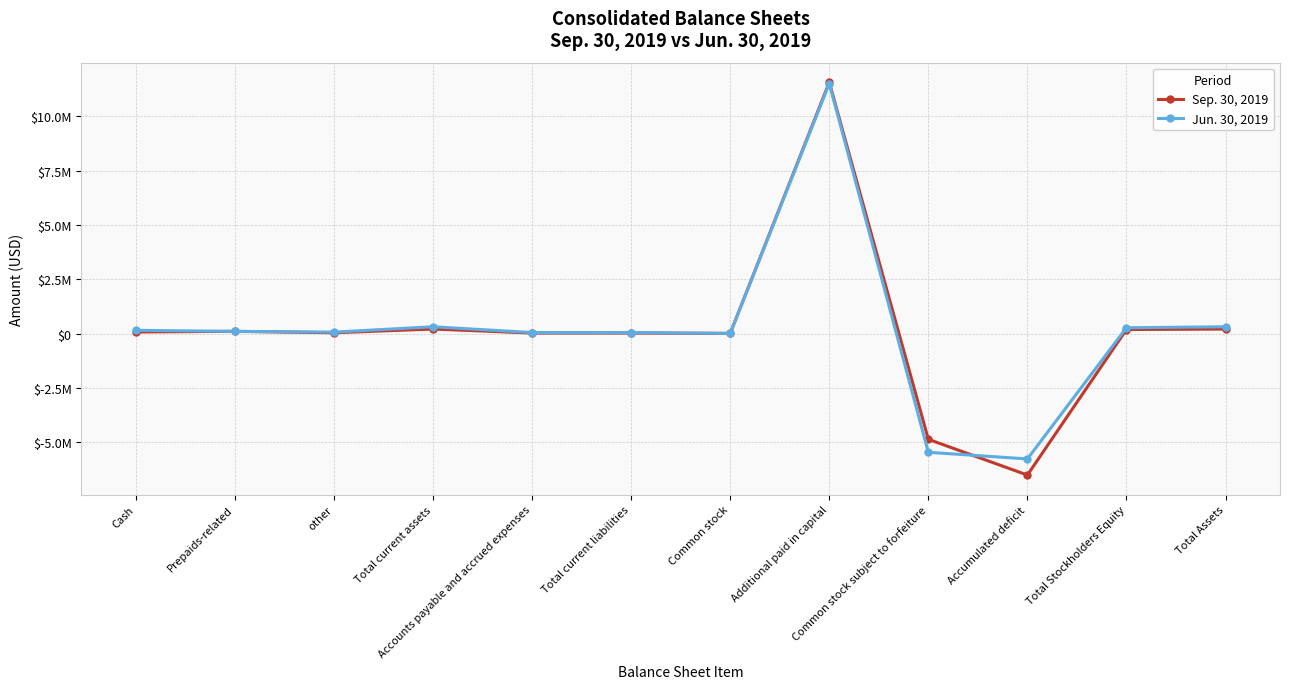

At which label does Sep. 30, 2019 first exceed 70821?

Prepaids-related